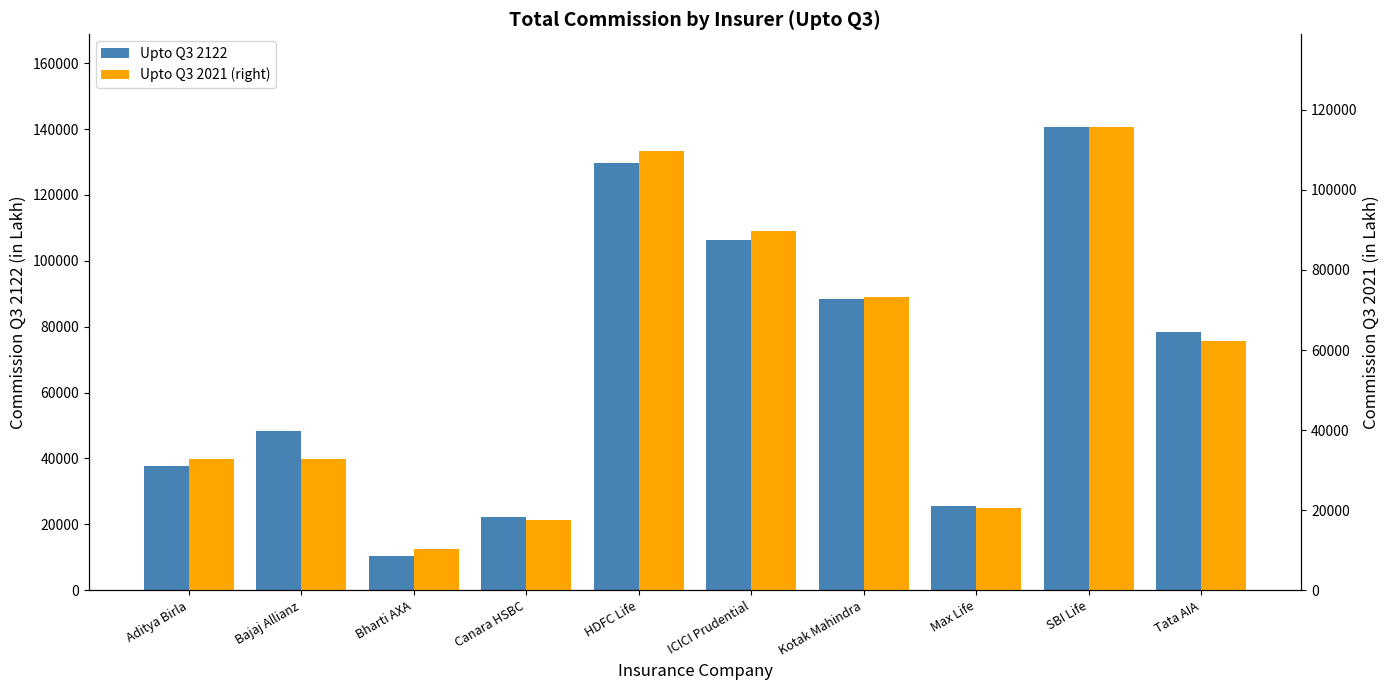

Where is Upto Q3 2122 nearest to the value 75561?

Tata AIA